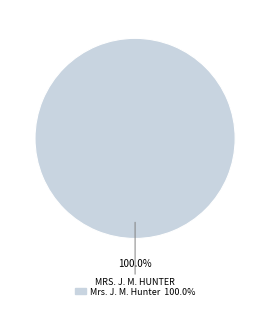

Does any single category account for the majority?

Yes